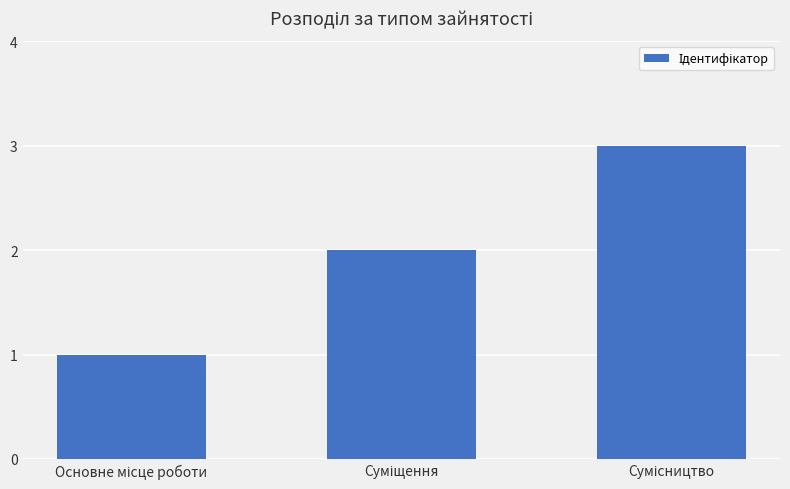

What is the sum of all values?

6